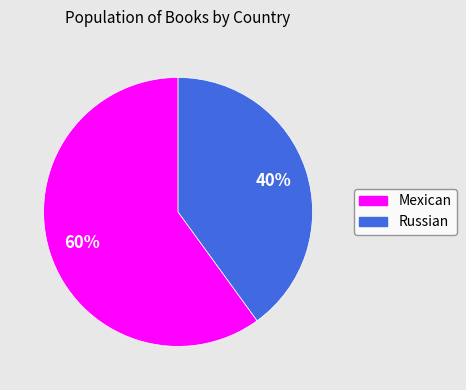

Is Mexican the majority of the pie?

Yes